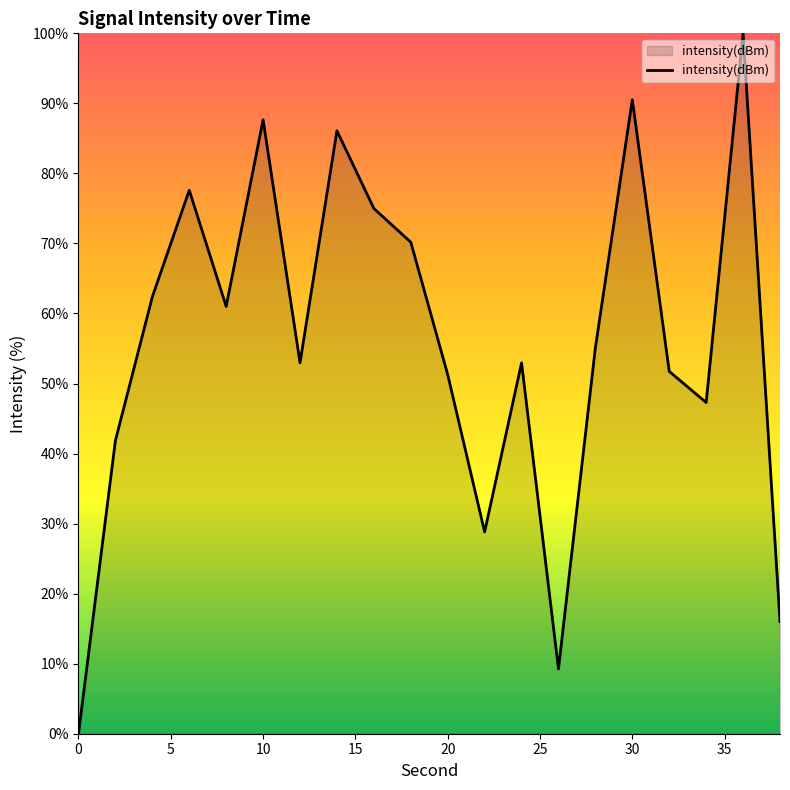

What is the maximum value shown in the chart?

100.0